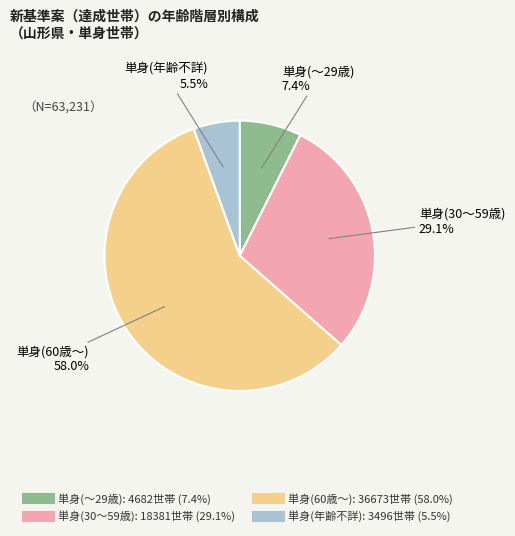

Is it true that 単身(60歳～) is 58% of the pie?

True